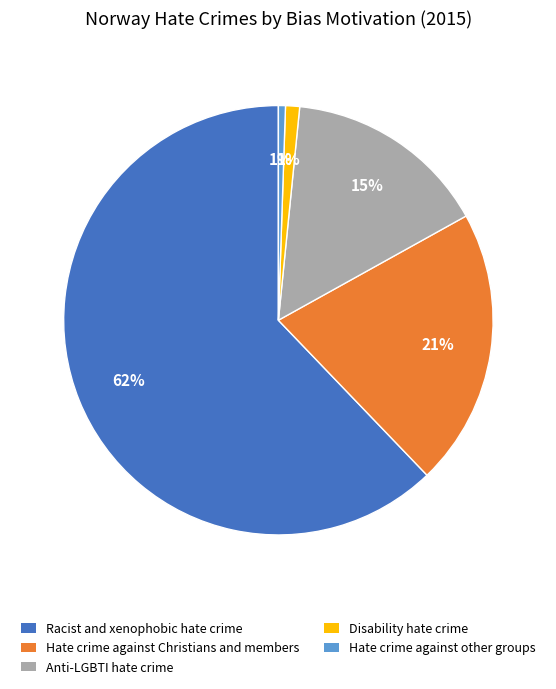

What is the largest slice in the pie chart?

Racist and xenophobic hate crime